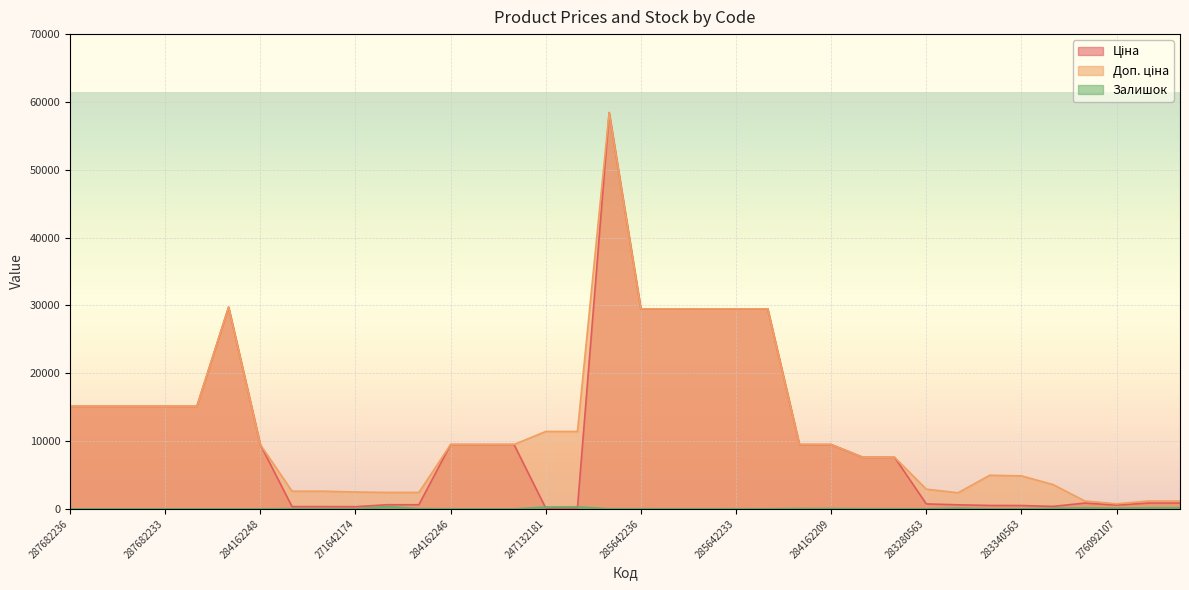

How many interior local valleys does the Ціна series have?

3